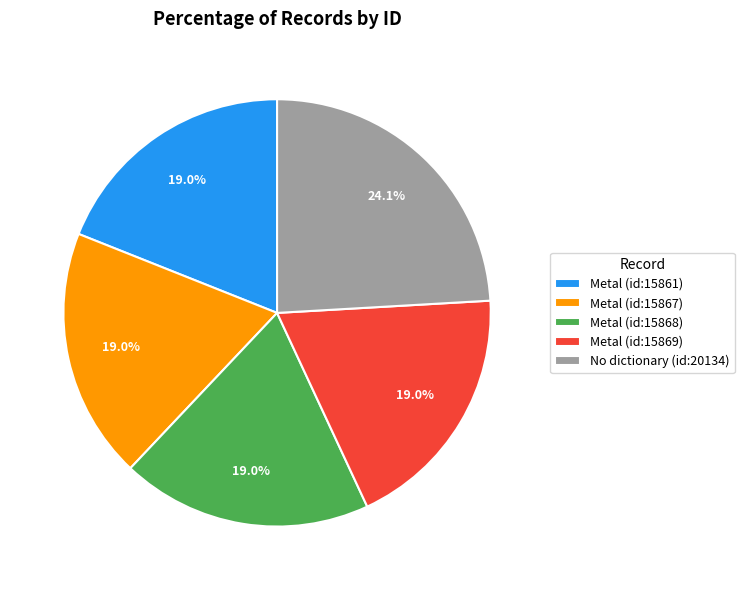

Does any single category account for the majority?

No